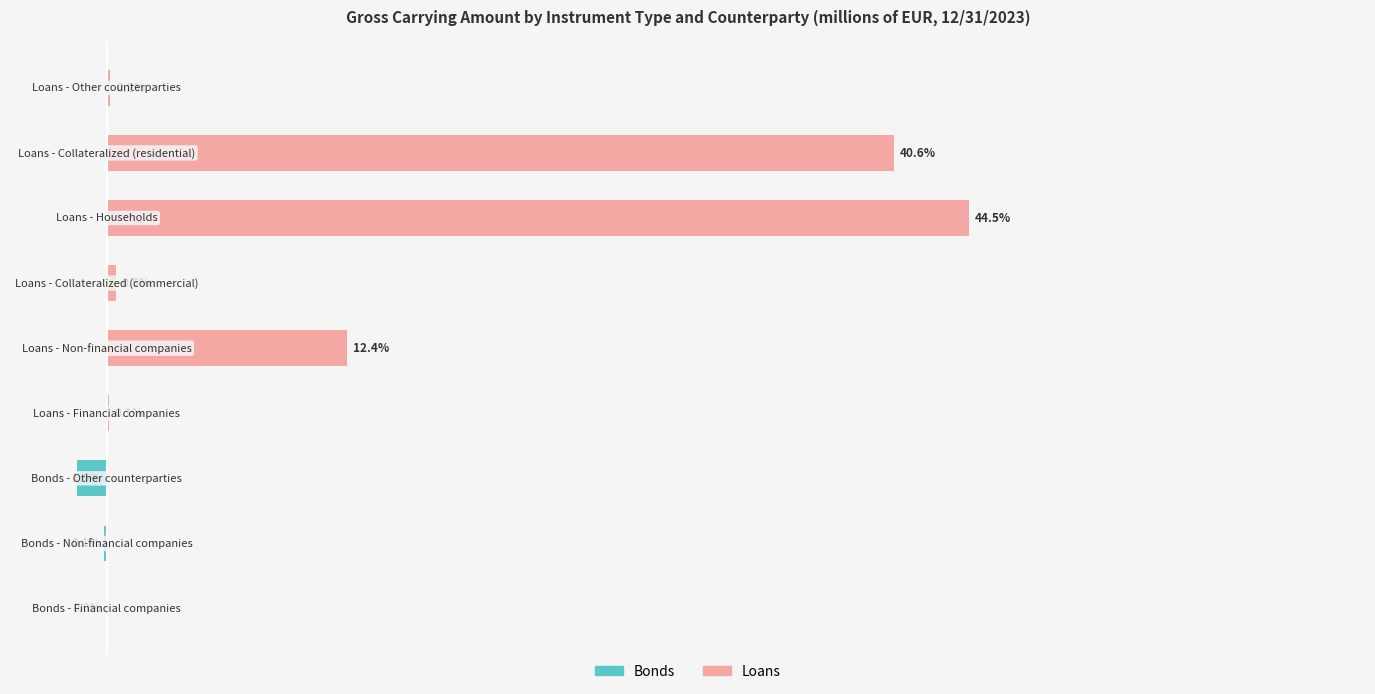

Which series has the largest total across all categories?

Loans